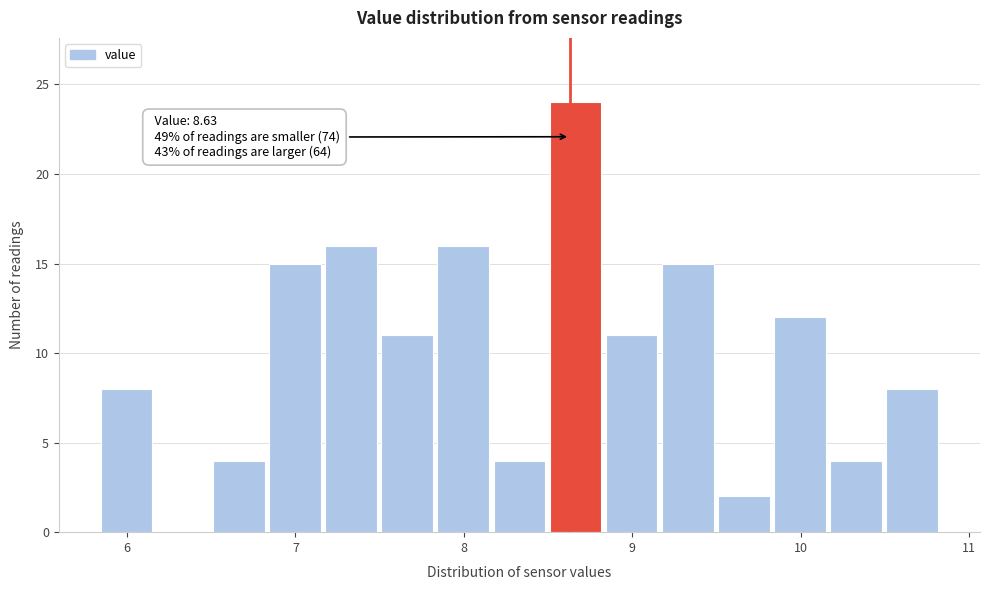

Read against the x-axis, roughly where is the centre of the tallest bar?

8.7